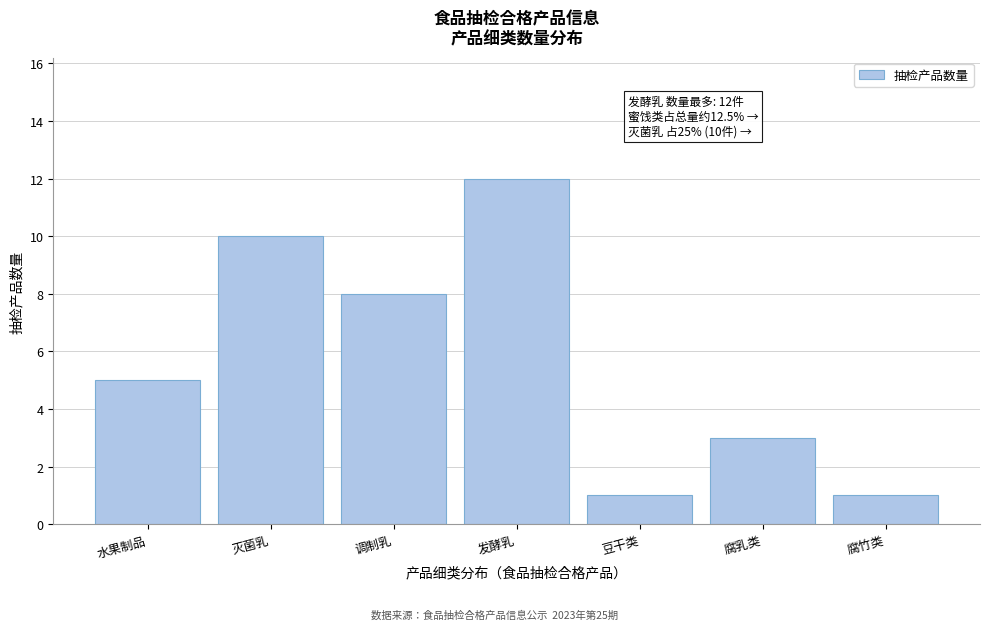

Reading left to right, what are all the values shown in this chart?

5	10	8	12	1	3	1